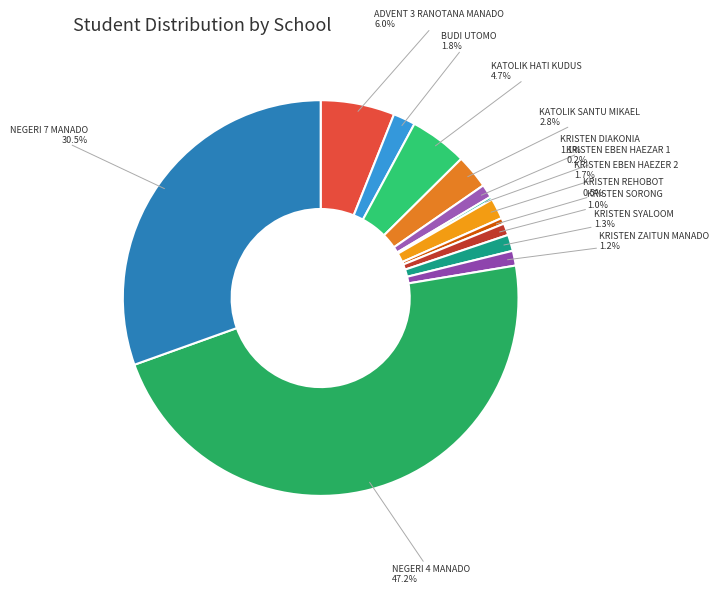

How many segments does this pie chart have?

13